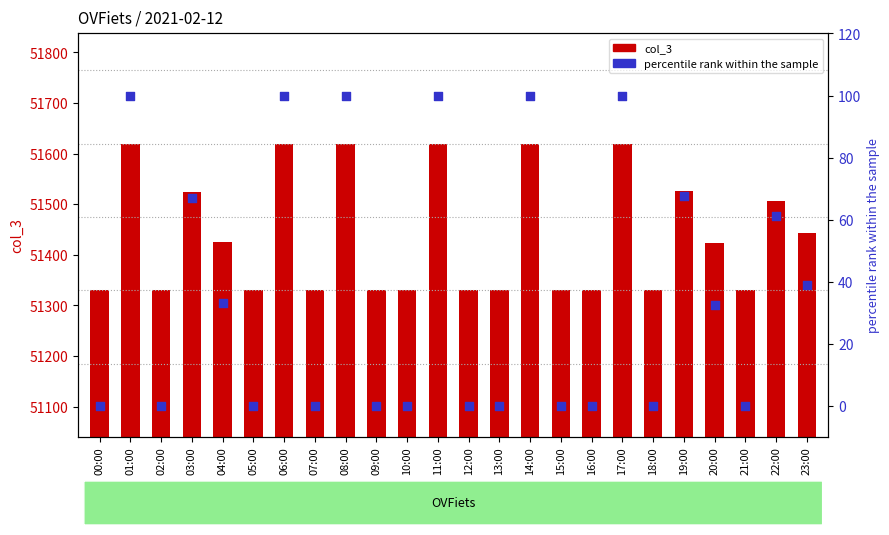

At which category is the sum across all series the highest?

01:00